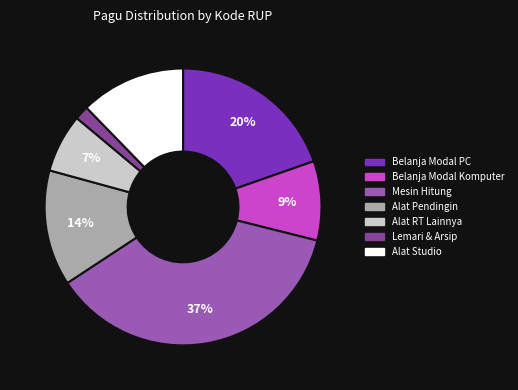

Is the sum of Alat Pendingin and Lemari & Arsip greater than half?

No